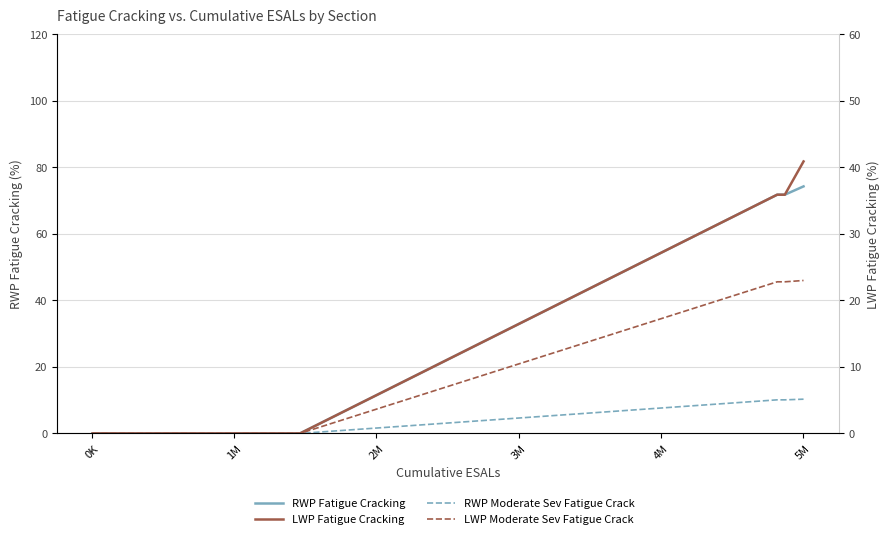

What is the difference between the maximum and second lowest values in the RWP Moderate Sev Fatigue Crack series?

10.3